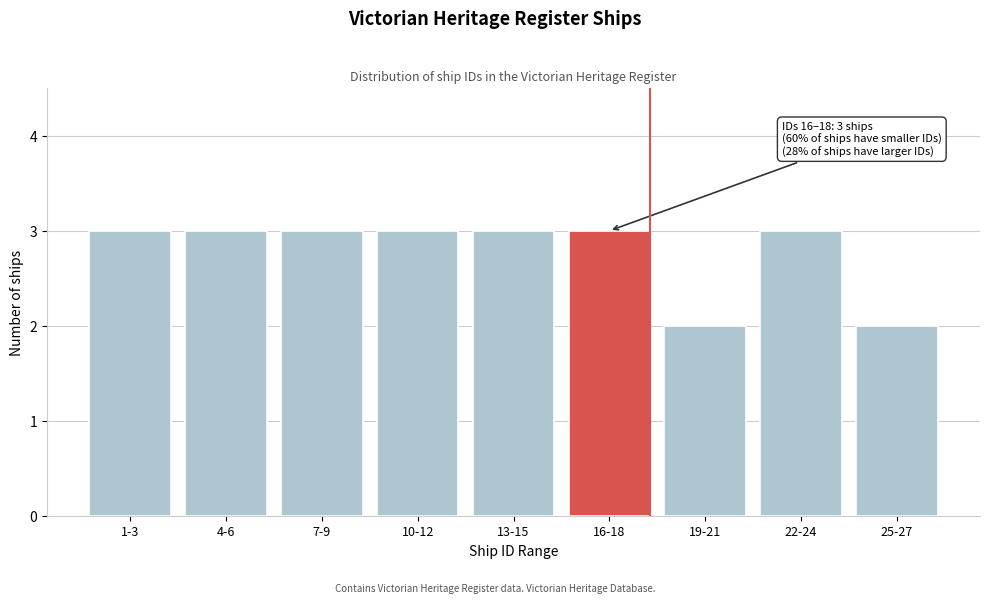

Reading left to right, what are all the values shown in this chart?

3	3	3	3	3	3	2	3	2